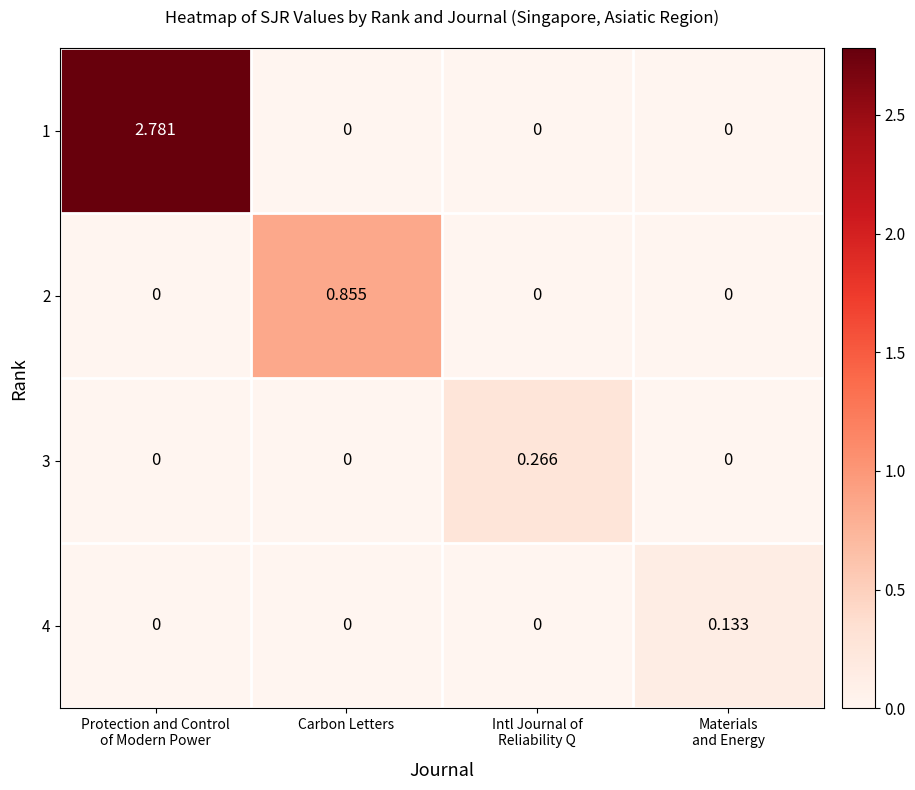

Count the number of data series in this chart.

4